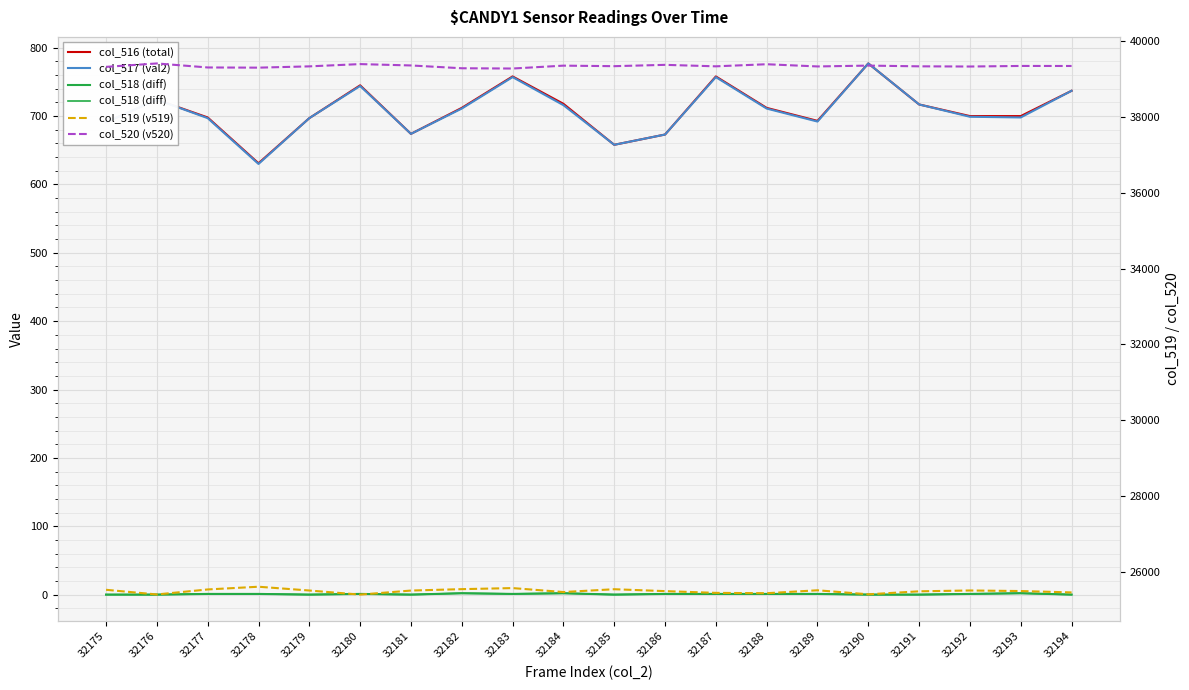

Reading left to right, what are all the values shown in this chart?

col_516 (total): 691	724	698	631	697	745	674	712	758	718	658	673	758	712	693	777	717	700	700	737
col_517 (val2): 691	724	697	630	697	744	674	711	757	716	658	673	757	711	692	777	717	699	698	737
col_518 (diff): 0	0	1	1	0	1	0	2	1	2	0	1	1	1	1	0	0	1	2	0
col_519 (v519): 25524	25401	25533	25605	25505	25397	25504	25541	25569	25465	25539	25489	25443	25434	25511	25405	25484	25506	25491	25455
col_520 (v520): 39320	39410	39304	39299	39333	39393	39357	39283	39276	39352	39338	39373	39334	39389	39331	39353	39334	39329	39344	39343